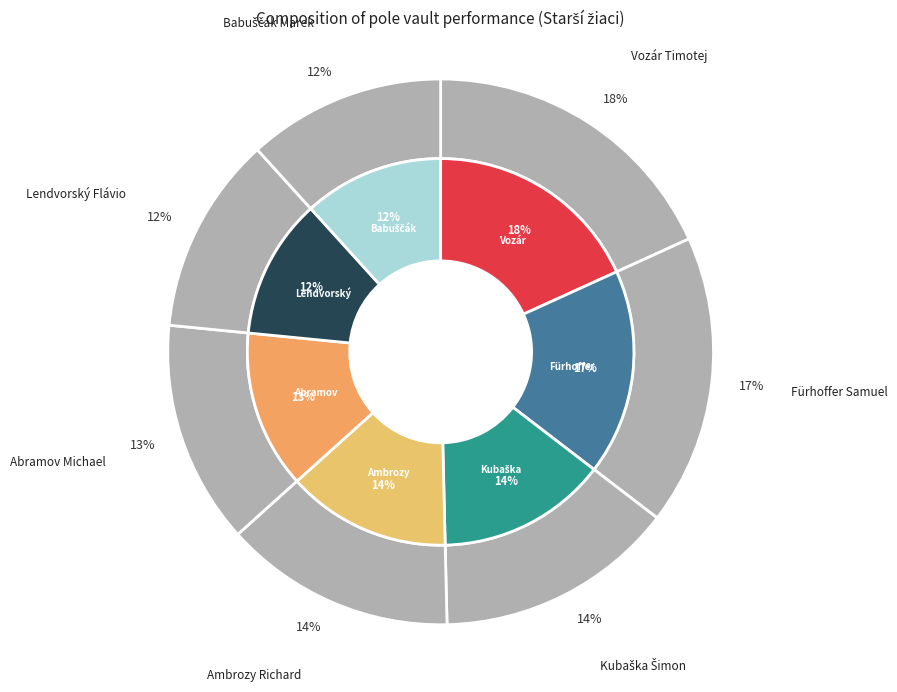

What percentage is the Fürhoffer Samuel slice, to the nearest percent?

17%